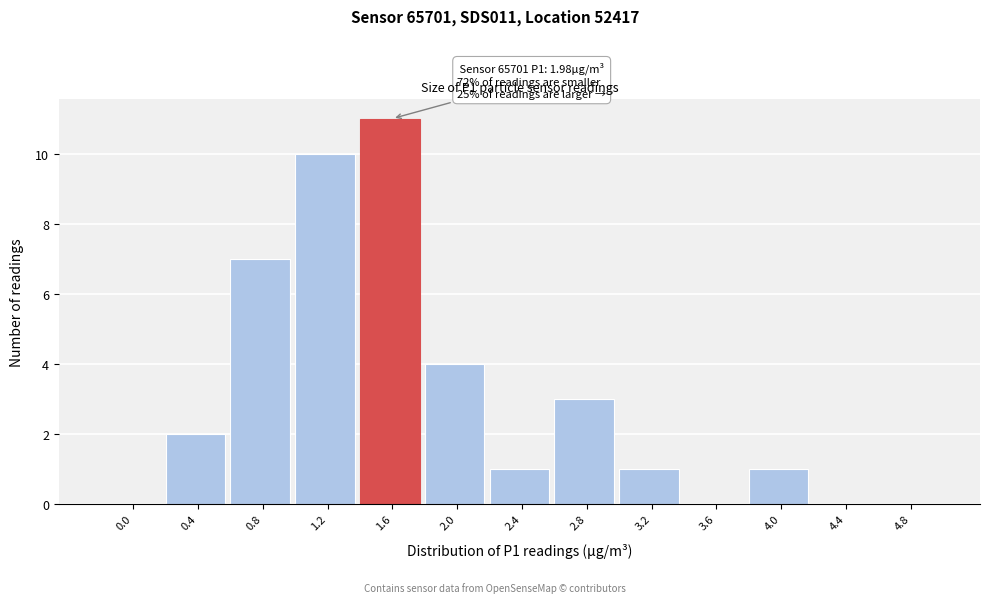

Which has a higher value, 2.8 or 1.6?

1.6